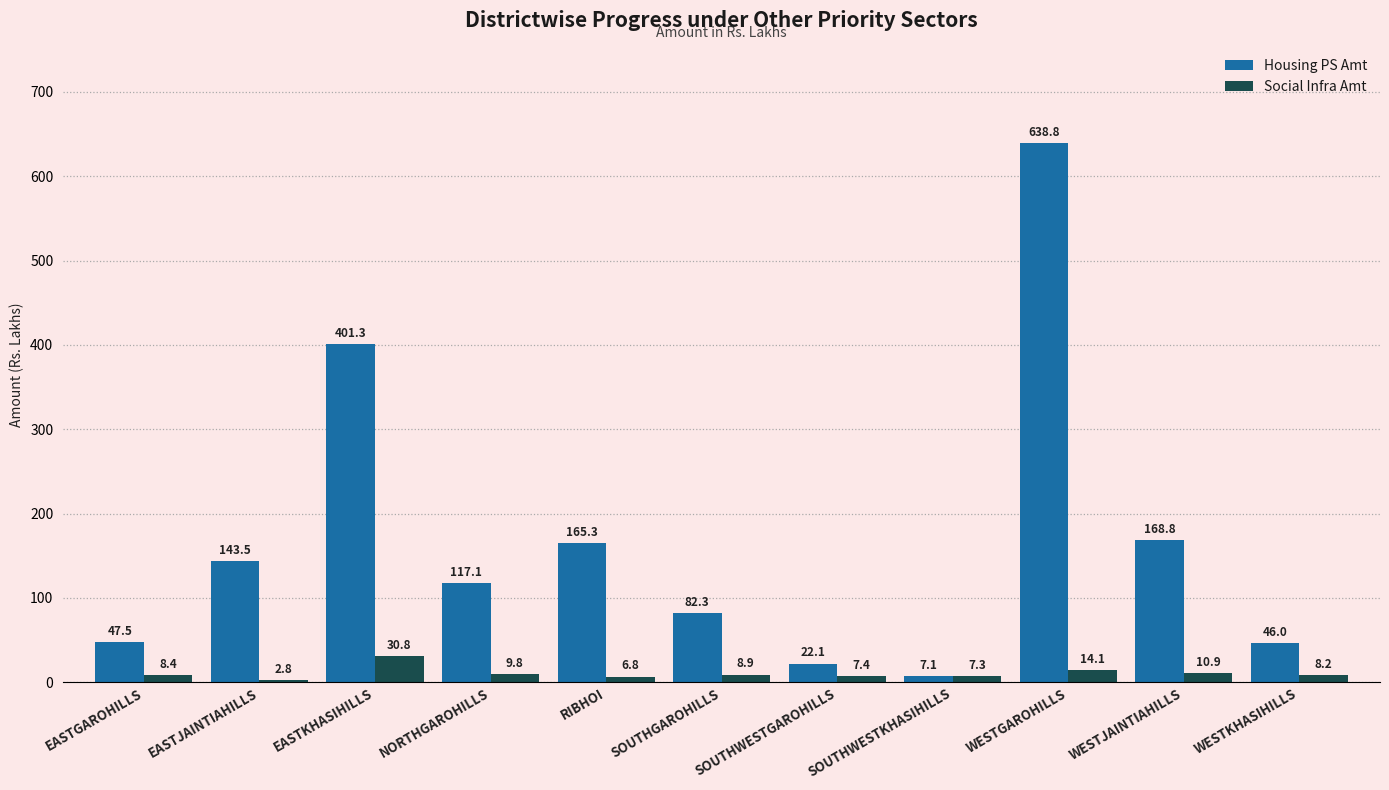

What is the highest value of the Social Infra Amt series?

30.8